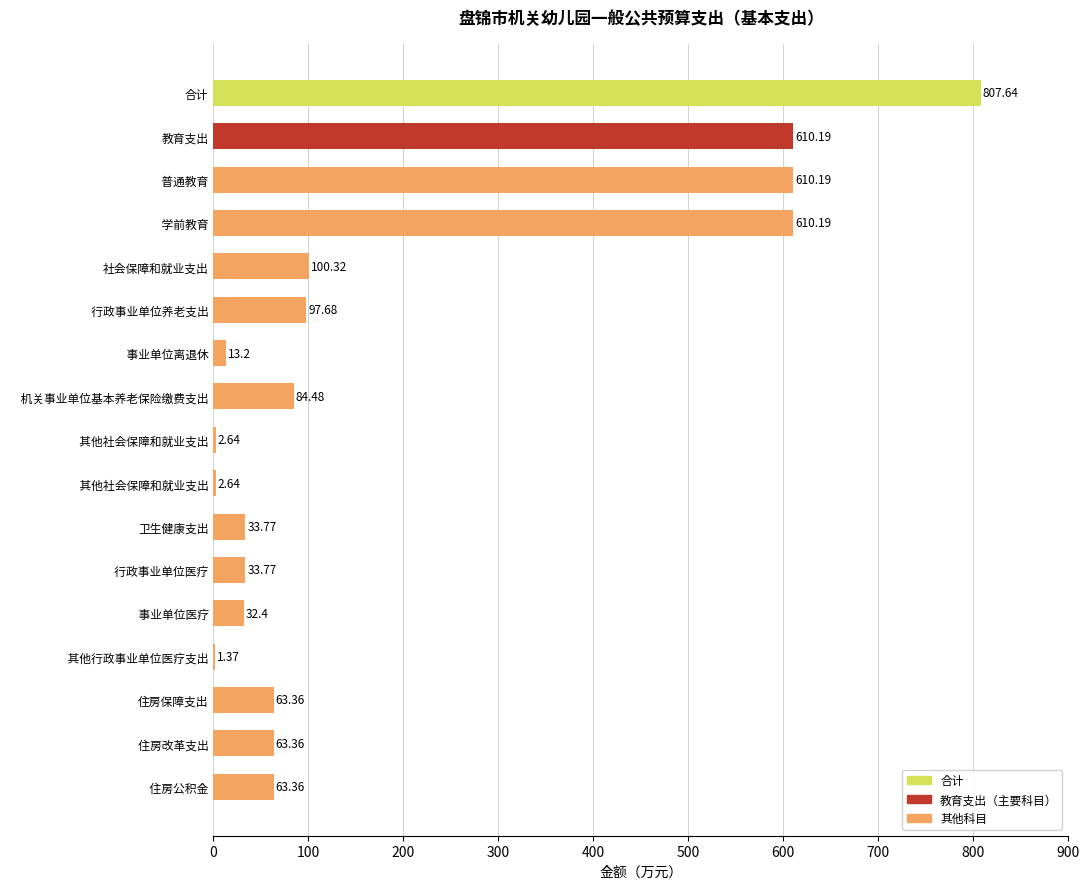

Which label corresponds to the largest value in the chart?

合计